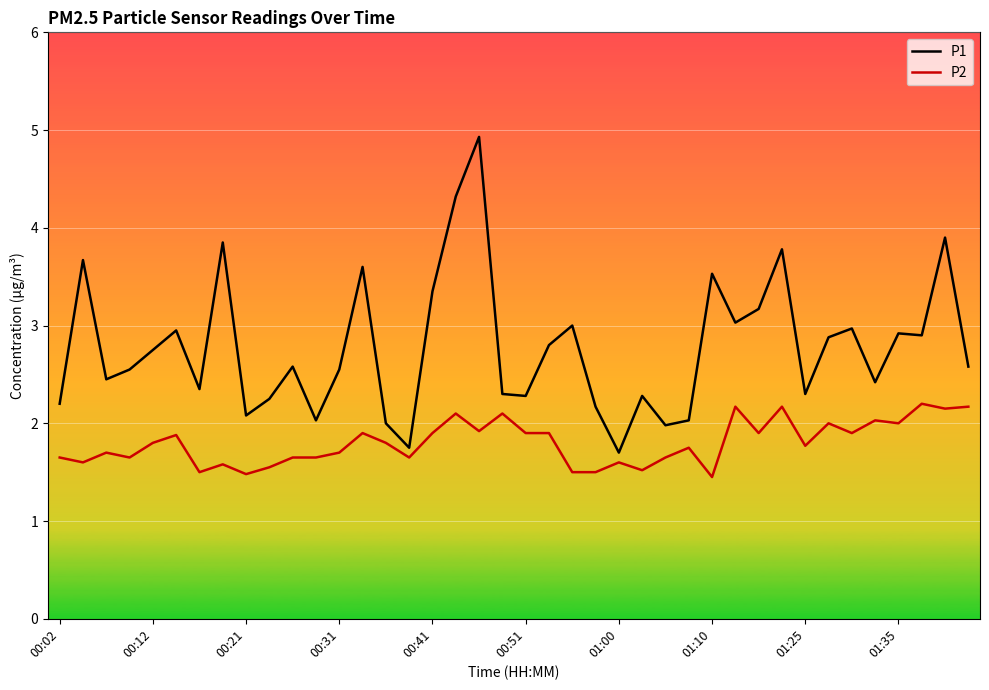

List the series in order of their overall mean, highest first.

P1, P2